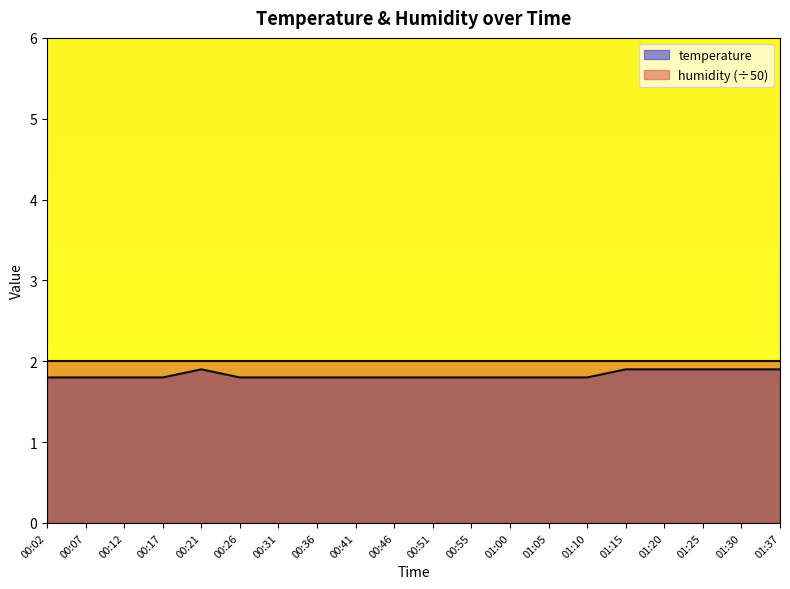

How many series are shown in this chart?

2